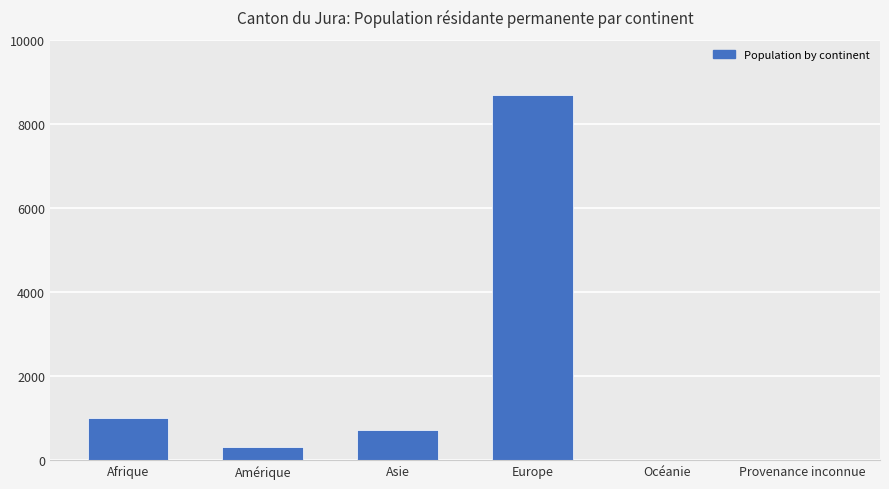

Is it true that the value at Asie is 393?

False